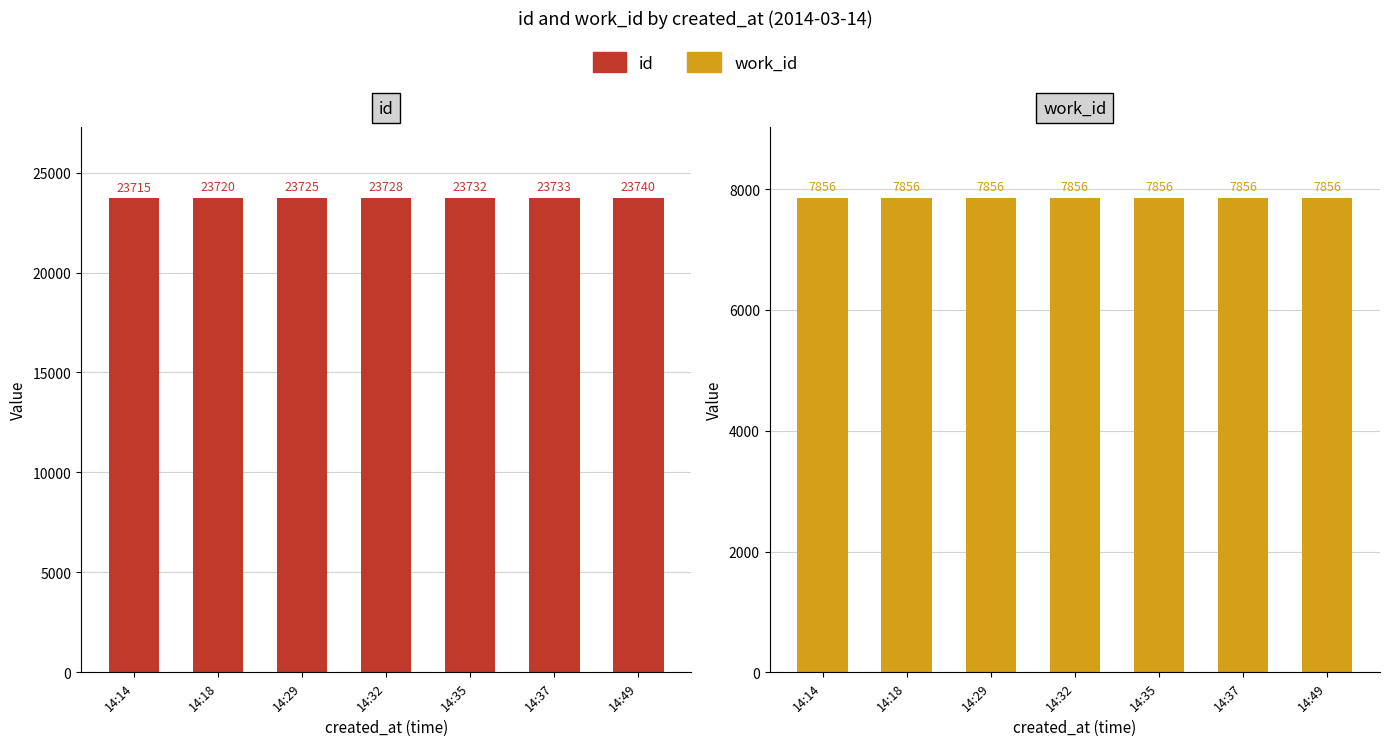

Which category has the highest value in the work_id series?

14:14